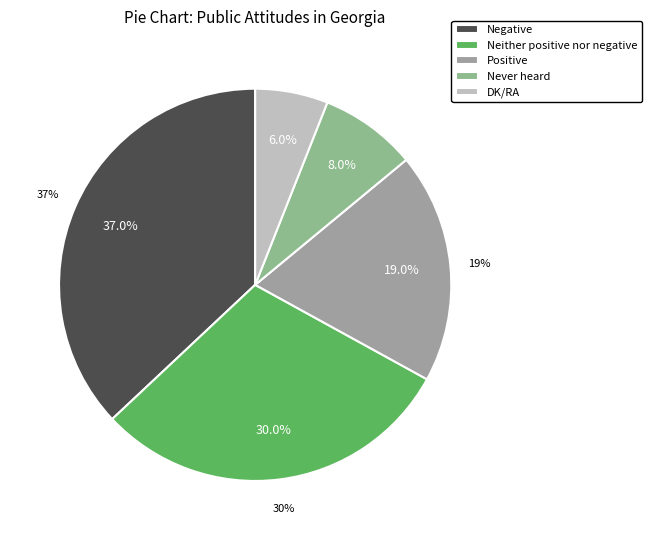

Does Negative represent more than half of the total?

No